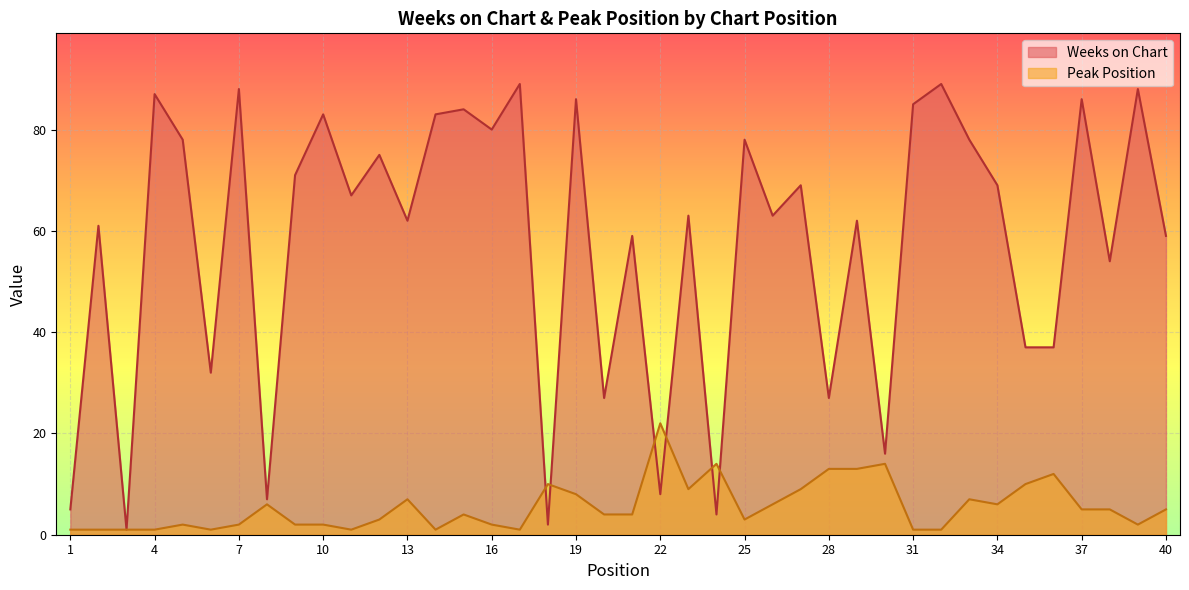

At which category does the chart reach its peak across all series?

17